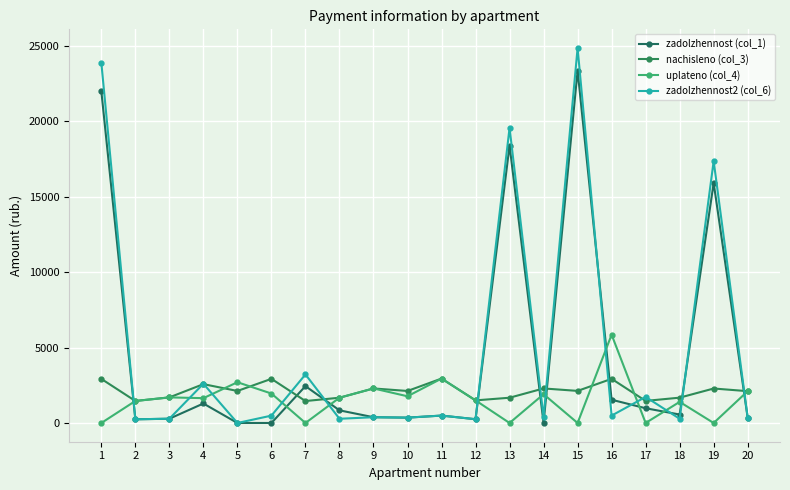

How many data points in uplateno (col_4) are above 1673?

10